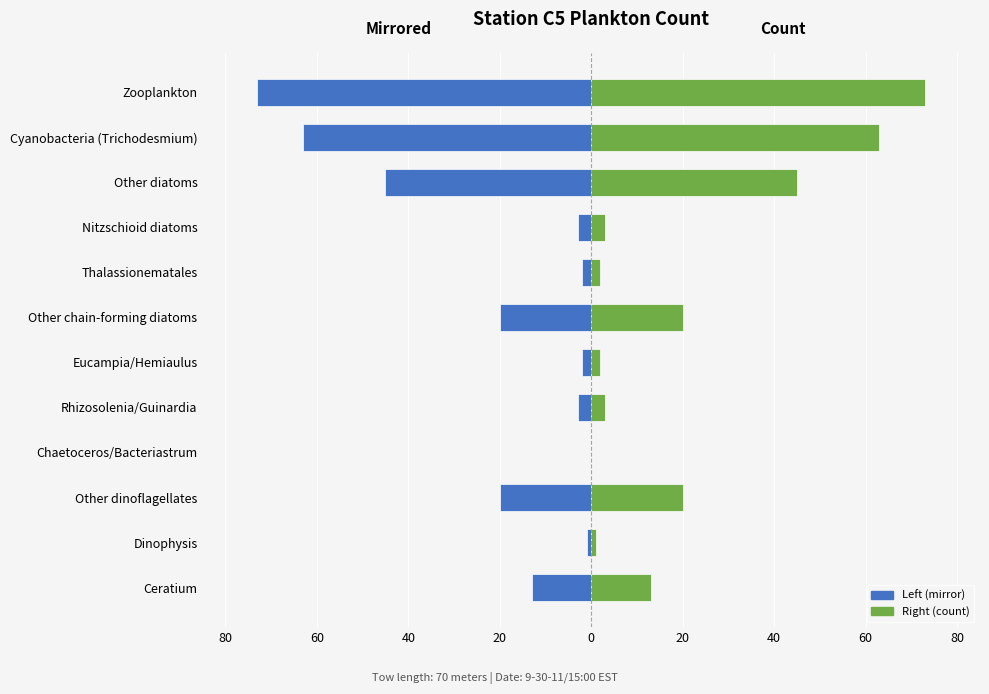

Which has a higher value, Nitzschioid diatoms or Rhizosolenia/Guinardia?

Nitzschioid diatoms